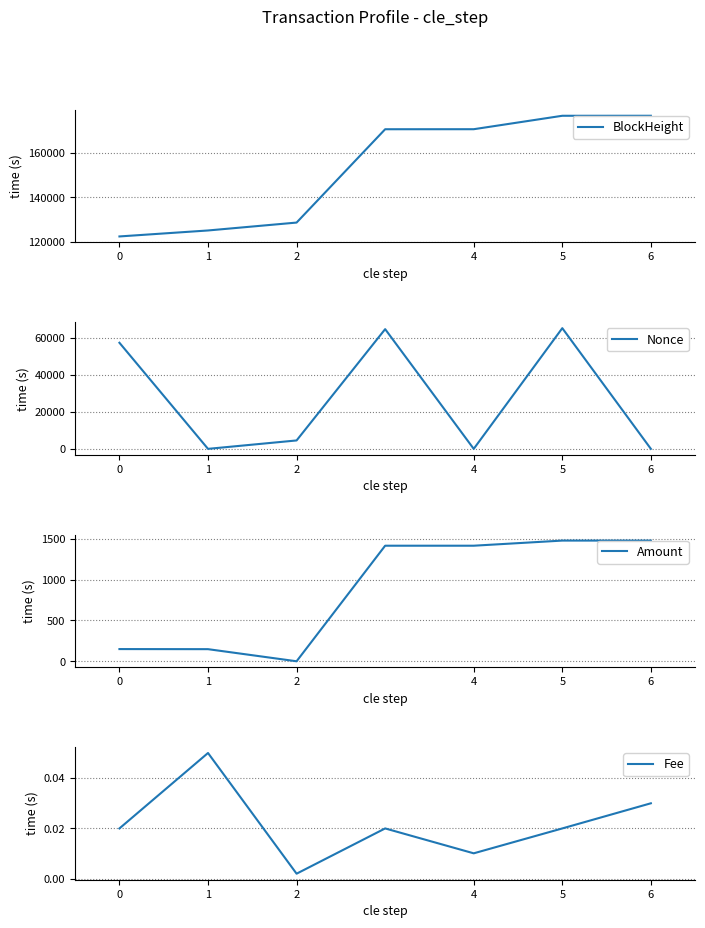

How many interior local valleys does the Amount series have?

2